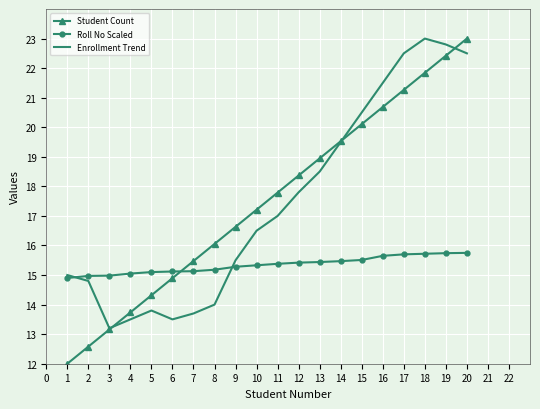

Which series changed the most between 2 and 10?

Student Count